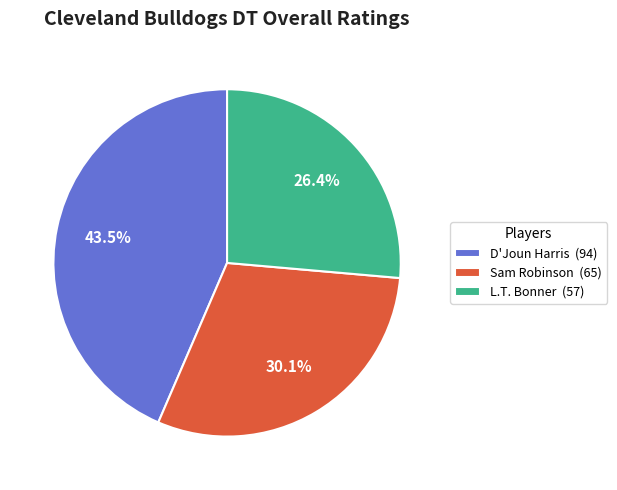

Which has a higher value, Sam Robinson or L.T. Bonner?

Sam Robinson